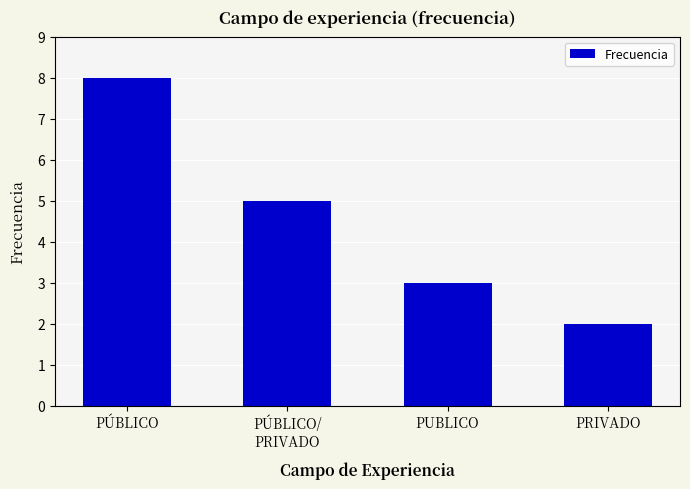

How many data points are less than 5?

2